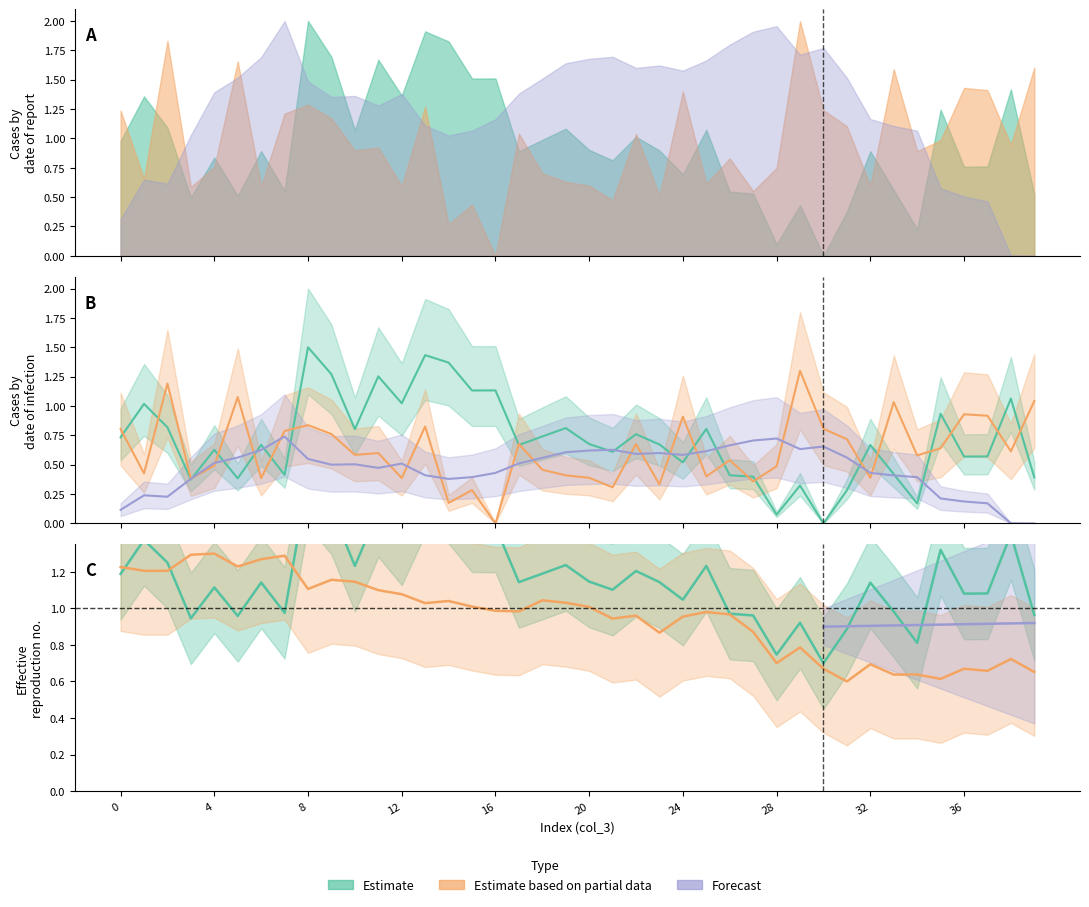

Is it true that col_5 equals 0.2 at 32?

False